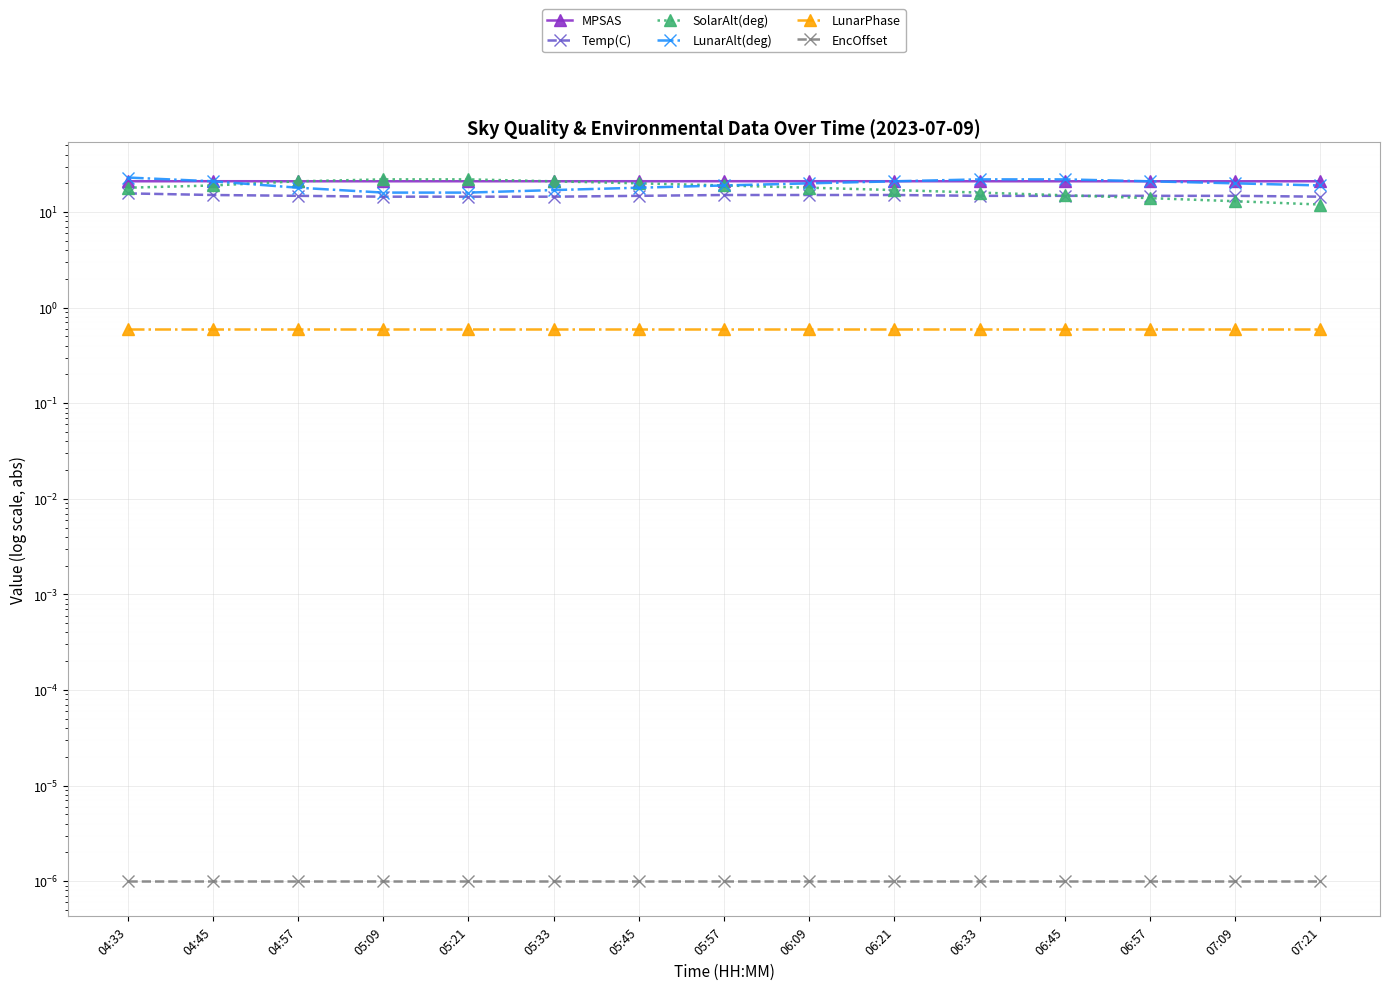

Count the number of data series in this chart.

6